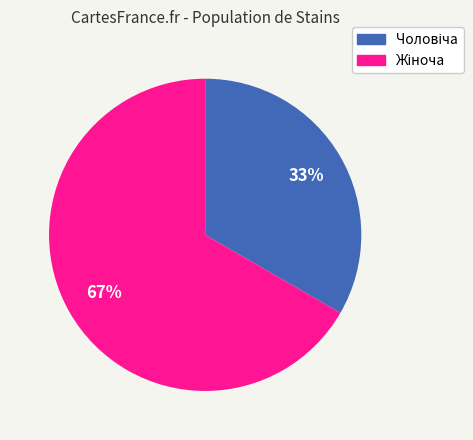

Is there any slice that represents more than half of the pie?

Yes